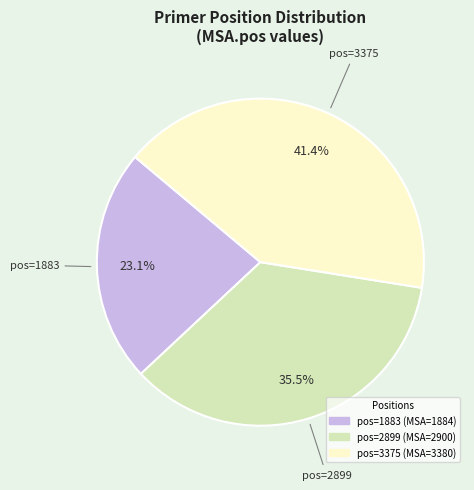

Is there a majority slice in this chart?

No